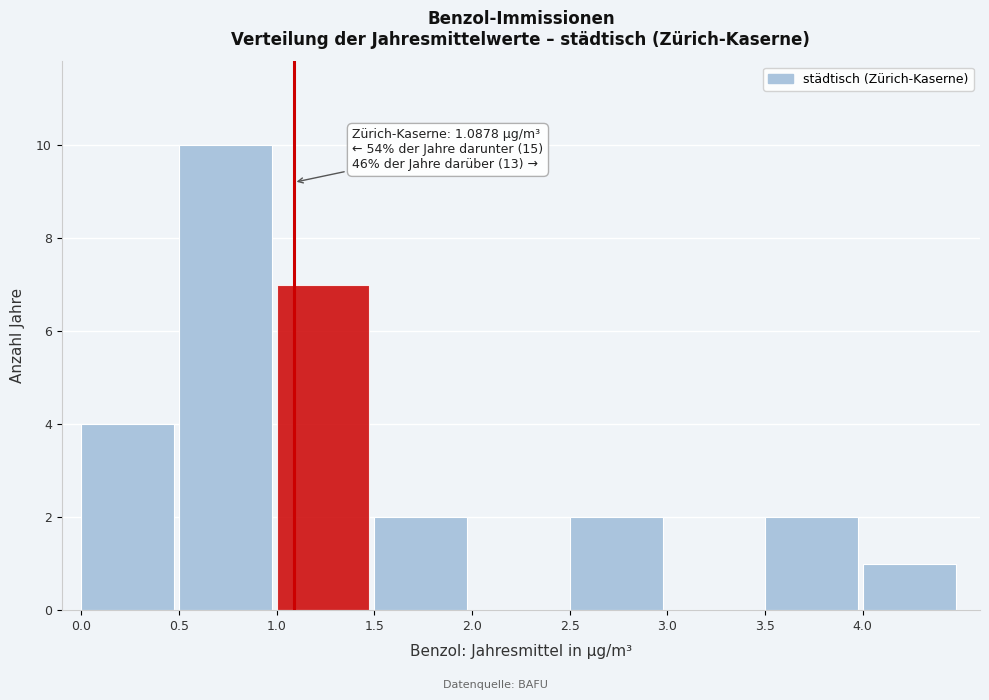

Which range on the x-axis has the tallest bar?

0.5 to 1.0